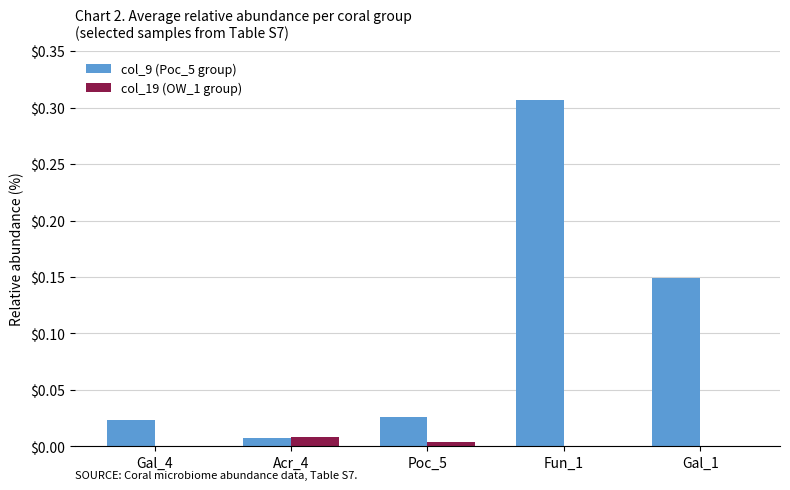

Is the value of col_9 (Poc_5 group) at Fun_1 greater than the value of col_19 (OW_1 group) at Fun_1?

Yes